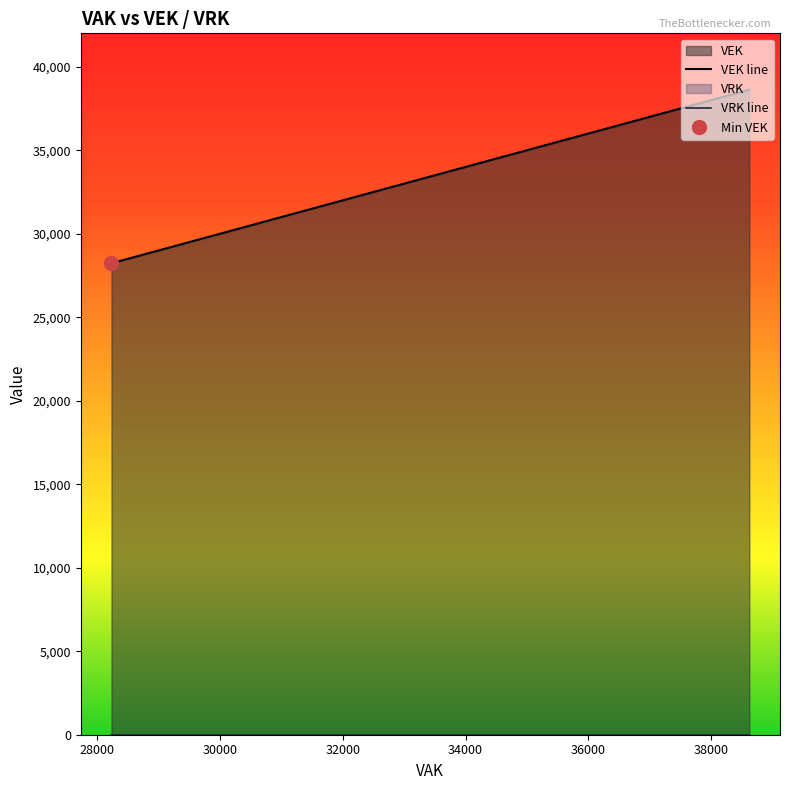

The value of VRK line at 32000 is 0. True or false?

True